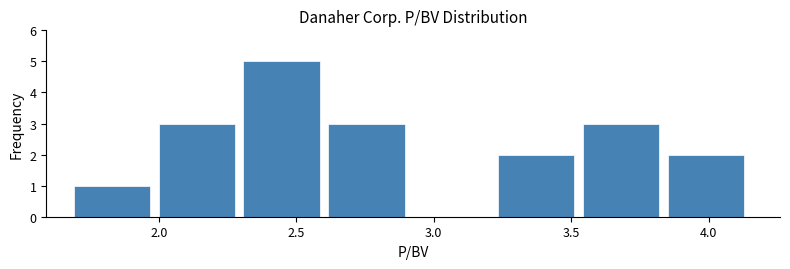

Which range on the x-axis has the tallest bar?

2.30 to 2.60